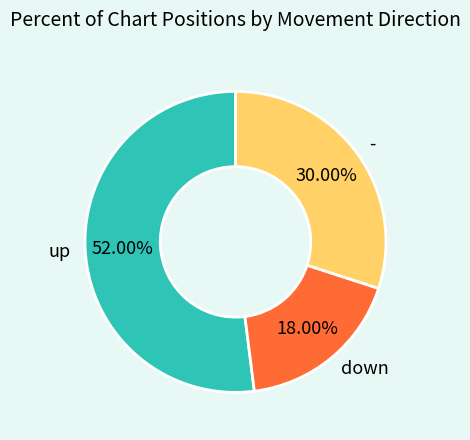

Does any single category account for the majority?

Yes